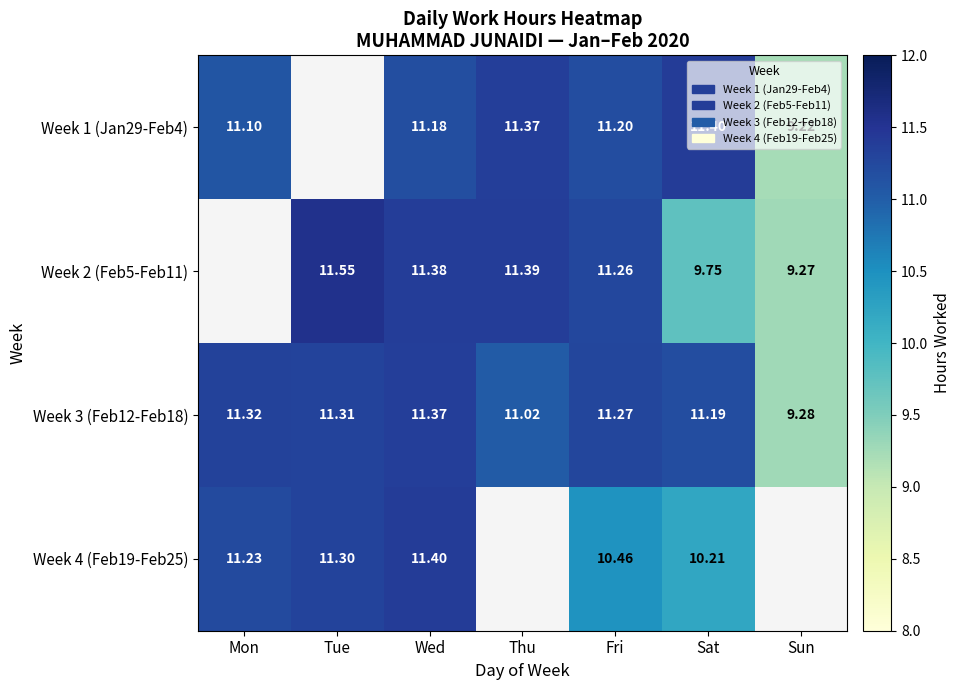

The Week 3 (Feb12-Feb18) series shows 6.6 at Tue. True or false?

False